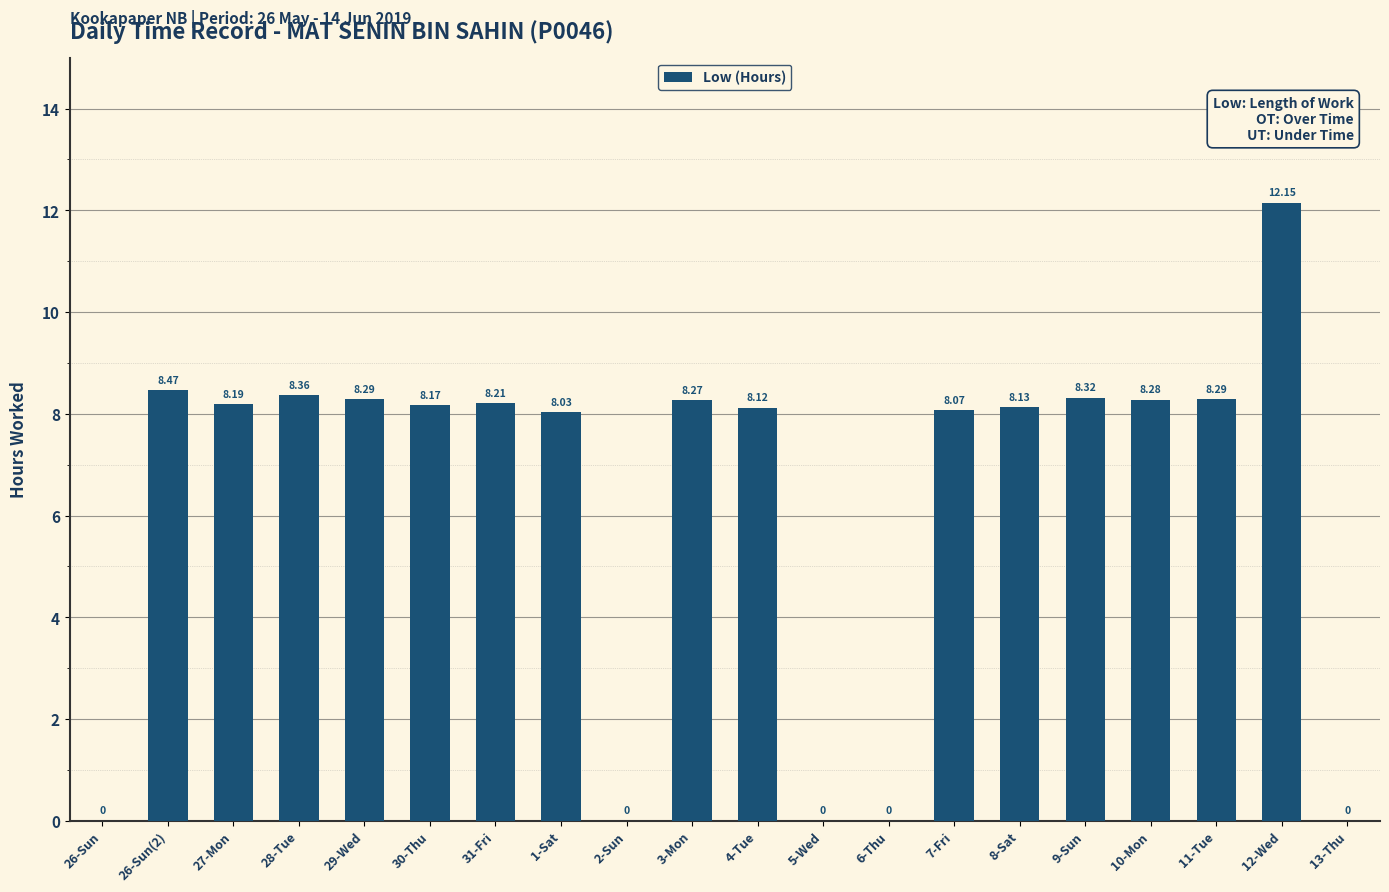

Does the chart contain stacked bars?

No